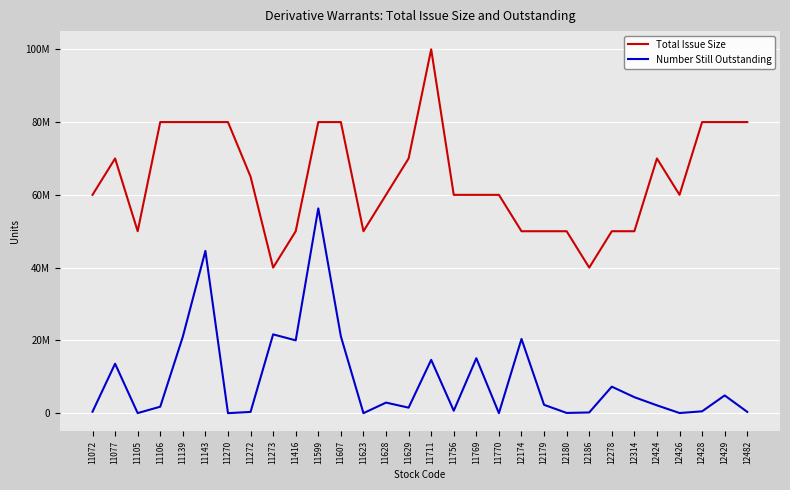

Rank the series at 11769 from lowest to highest value.

Number Still Outstanding, Total Issue Size